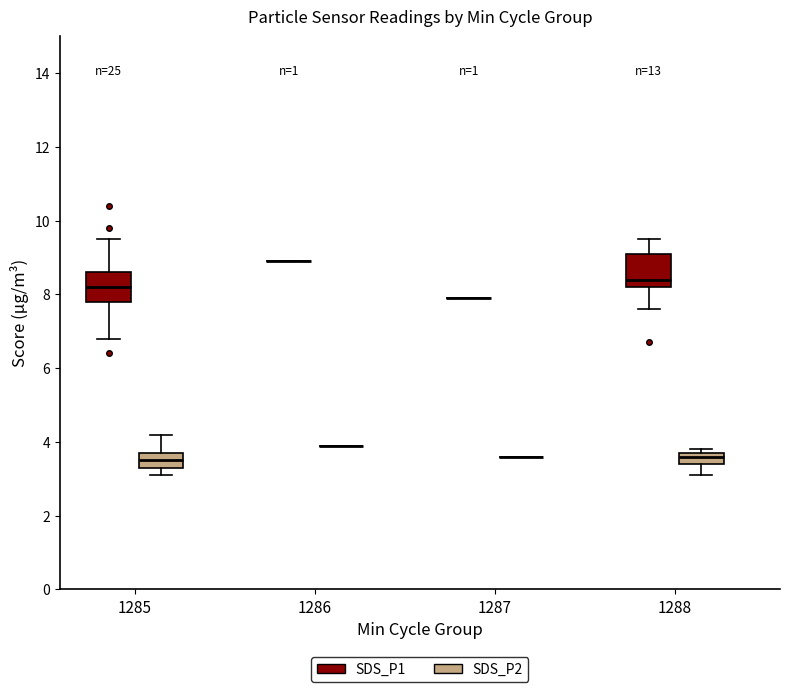

Where is the lower edge of the box for 1288 (SDS_P1) on the y-axis? The values are not printed on the chart, so give them approximately, as read against the axis.

8.2